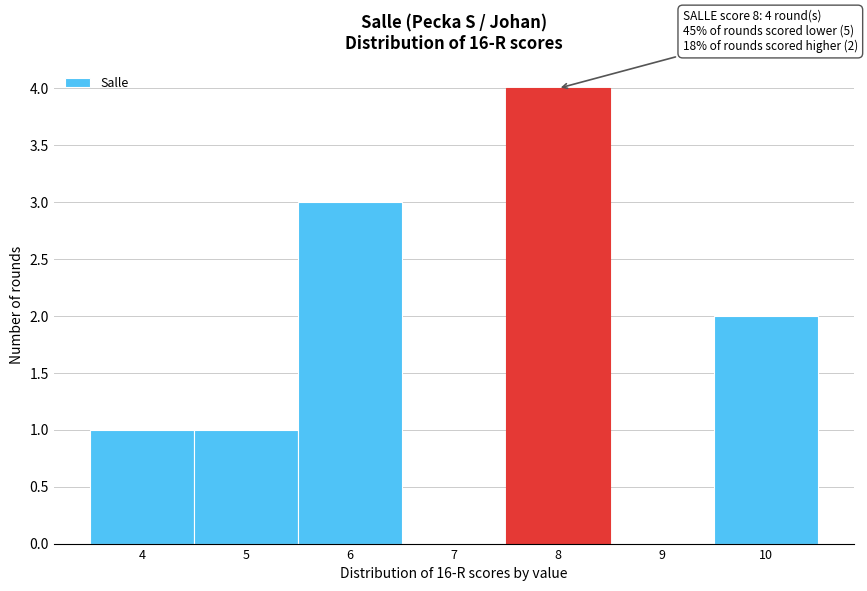

Which range on the x-axis has the tallest bar?

7.5 to 8.5